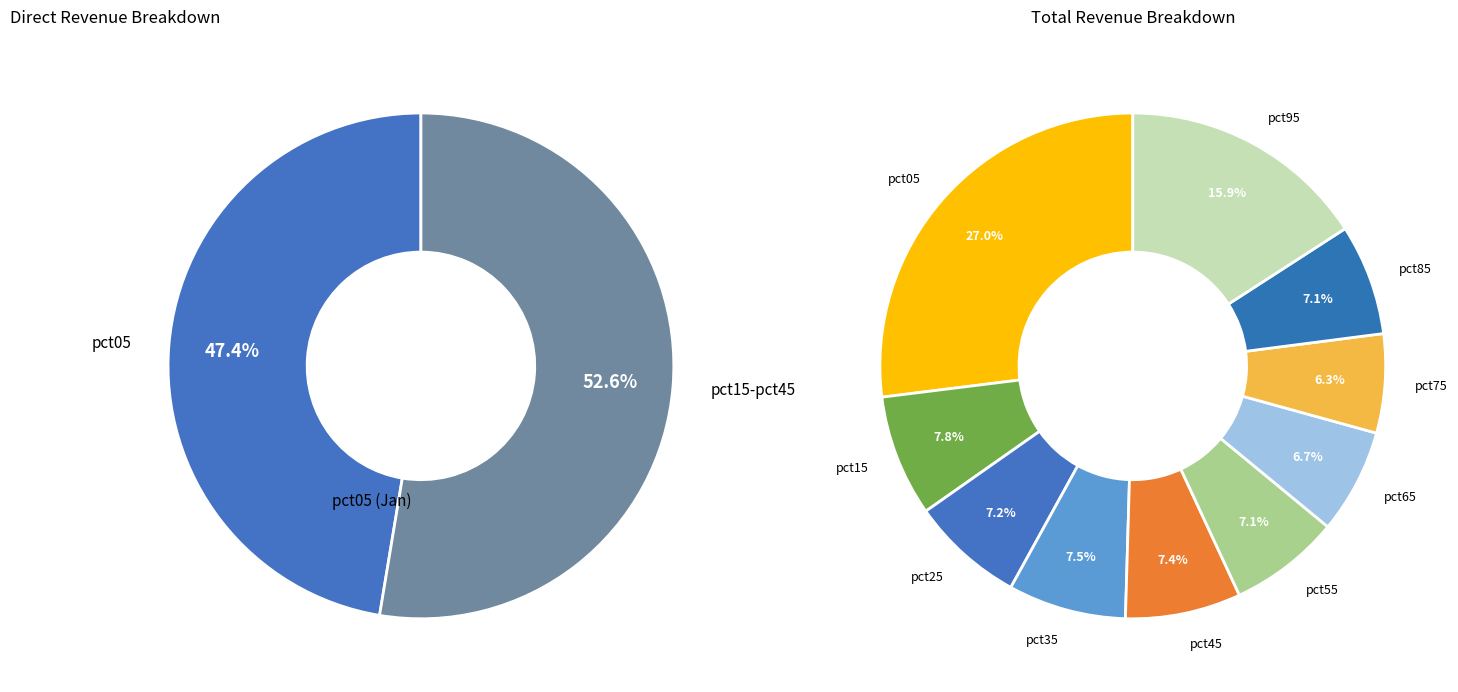

To the nearest percent, what is the average slice percentage?

10%